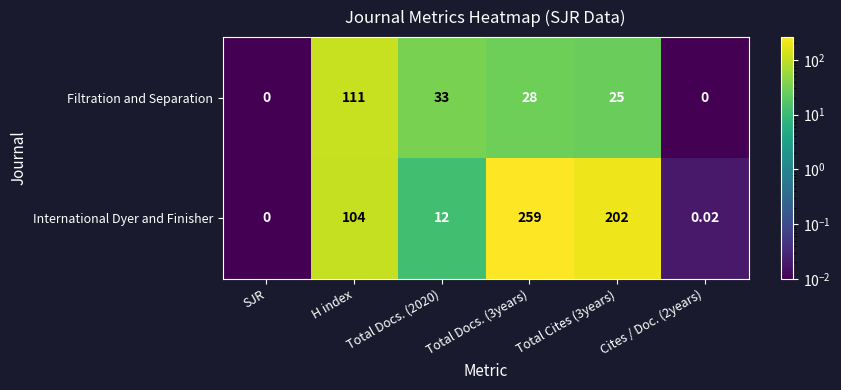

Which category has the highest value in the Filtration and Separation series?

H index